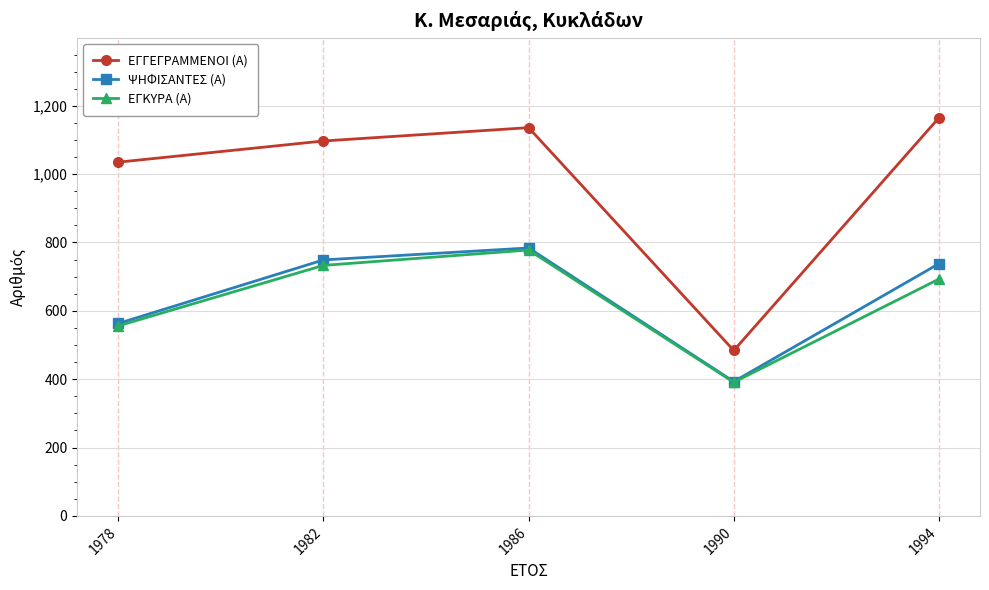

True or false: ΨΗΦΙΣΑΝΤΕΣ (Α) and ΕΓΓΕΓΡΑΜΜΕΝΟΙ (Α) intersect in this chart.

False